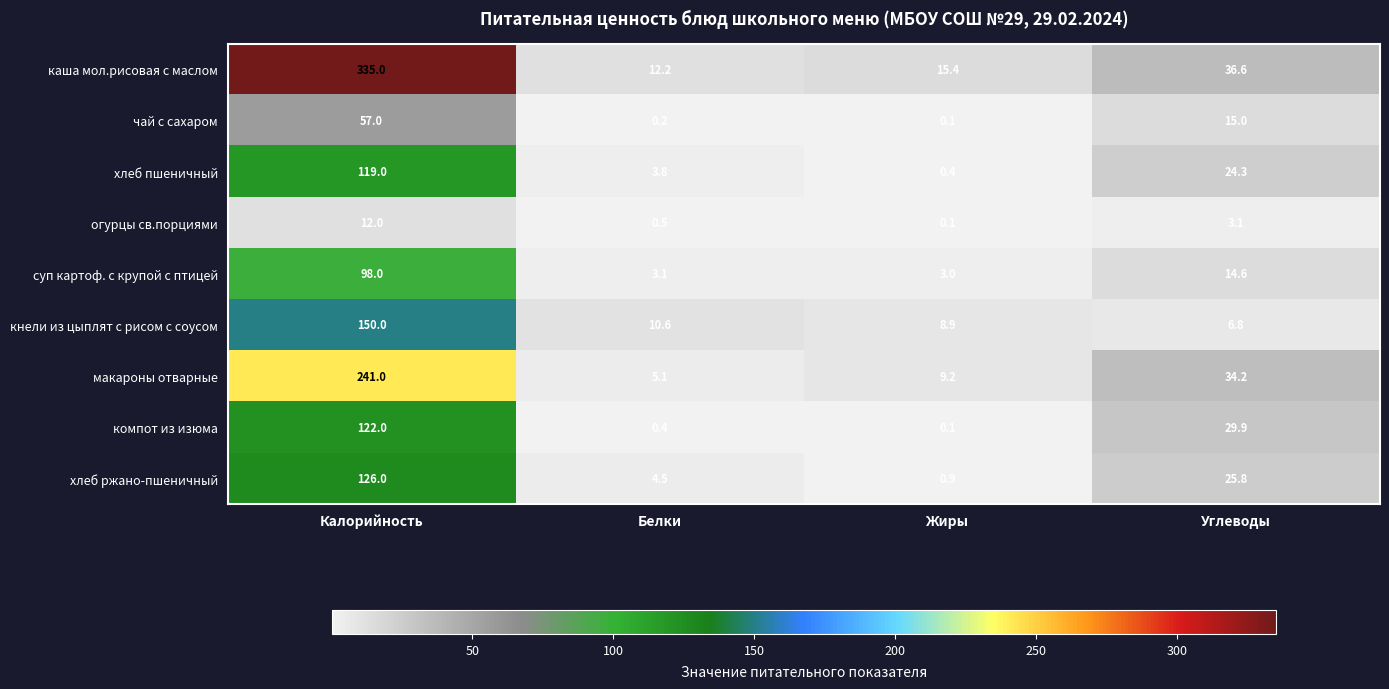

Which label corresponds to the largest value in the chart?

Калорийность